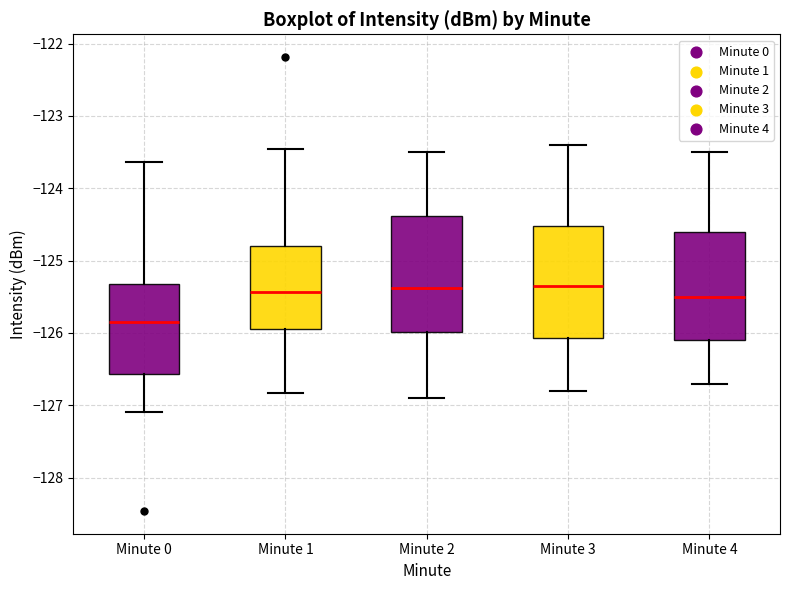

Where does the upper whisker of the box for Minute 0 end on the y-axis? The values are not printed on the chart, so give them approximately, as read against the axis.

-123.6